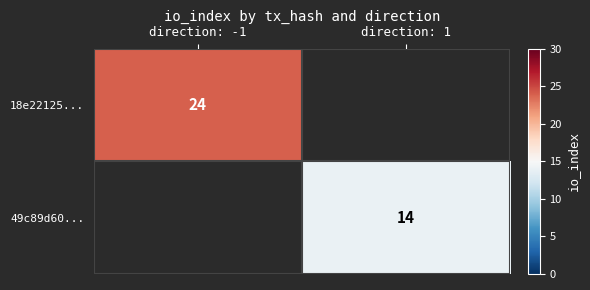

True or false: 49c89d60... has a value of 9 at direction: 1.

False